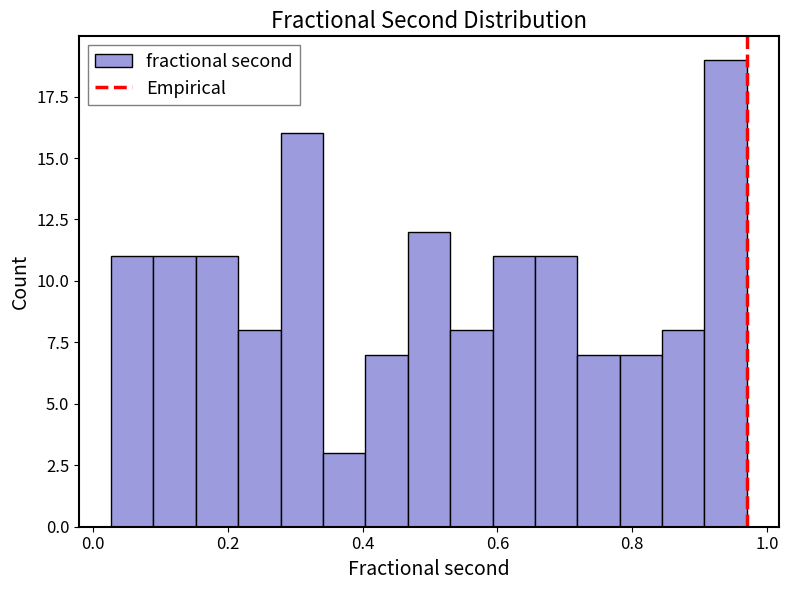

Read against the x-axis, roughly where is the centre of the tallest bar?

0.94